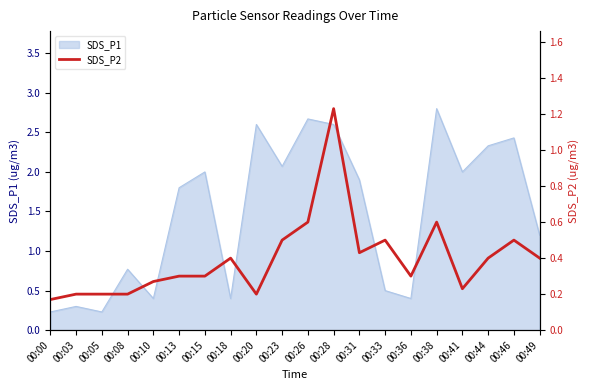

Where does the SDS_P1 series first go above 1?

00:13